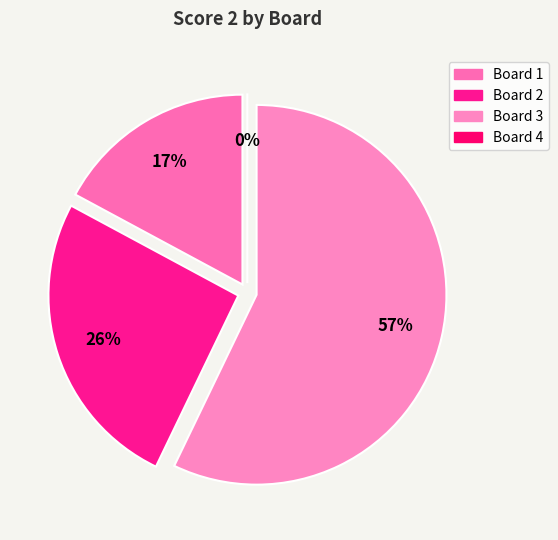

What is the total percentage of Board 3 and Board 4?

57.1%